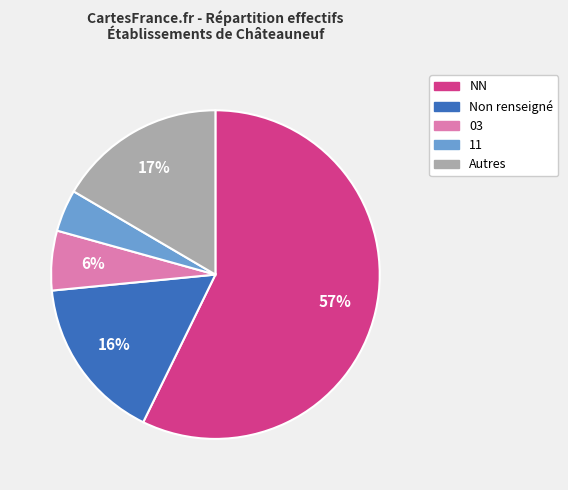

To the nearest percent, what is the average slice percentage?

20%